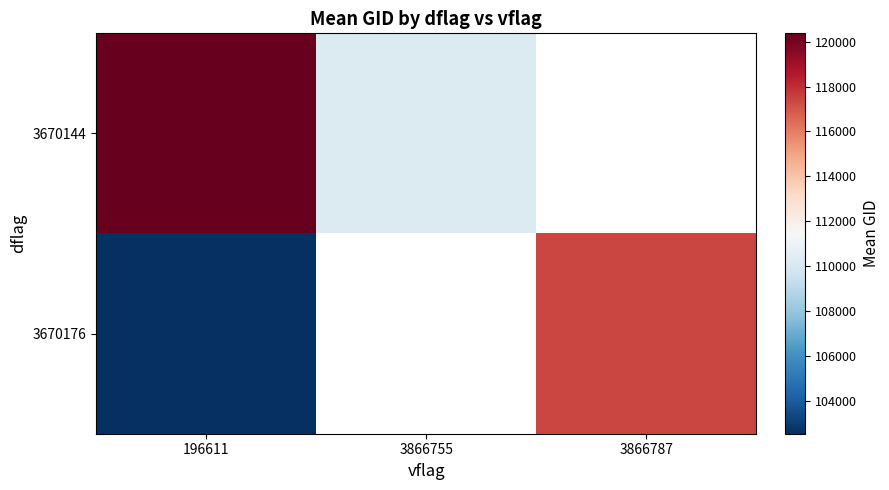

Rank the series at 3866787 from lowest to highest value.

3670144, 3670176